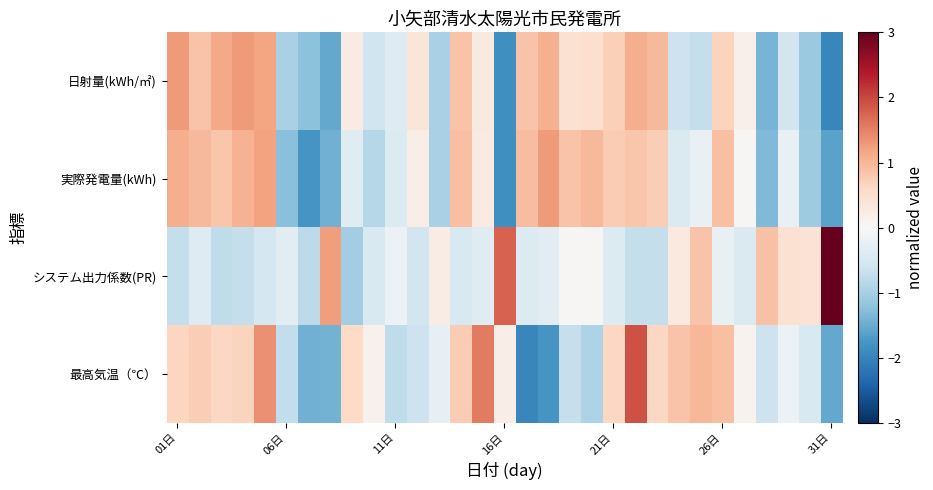

Reading left to right, extract all data points from this chart.

日射量(kWh/㎡): 1.3	0.9	1.1	1.3	1.2	-1.0	-1.2	-1.5	0.3	-0.6	-0.4	0.4	-1.0	0.9	0.3	-1.8	0.8	1.1	0.5	0.5	0.7	1.1	1.0	-0.6	-0.7	0.7	0.1	-1.4	-0.6	-1.1	-1.9
実際発電量(kWh): 1.1	1.0	0.8	1.0	1.2	-1.2	-1.8	-1.4	-0.4	-0.9	-0.4	0.2	-1.0	0.9	0.2	-1.8	0.9	1.3	0.9	1.0	0.8	0.8	0.7	-0.4	-0.2	0.9	0.0	-1.3	-0.2	-1.1	-1.6
システム出力係数(PR): -0.7	-0.4	-0.8	-0.7	-0.5	-0.3	-0.8	1.3	-1.0	-0.5	-0.2	-0.6	0.2	-0.4	-0.4	1.8	-0.4	-0.3	0.0	0.0	-0.4	-0.7	-0.7	0.3	0.9	-0.2	-0.4	0.9	0.5	0.4	4.2
最高気温（℃）: 0.7	0.7	0.6	0.7	1.4	-0.7	-1.4	-1.4	0.6	0.1	-0.8	-0.6	-0.2	0.8	1.6	0.2	-2.0	-1.8	-0.7	-0.9	0.6	1.9	0.6	0.9	1.0	0.9	0.1	-0.6	-0.2	-0.5	-1.5